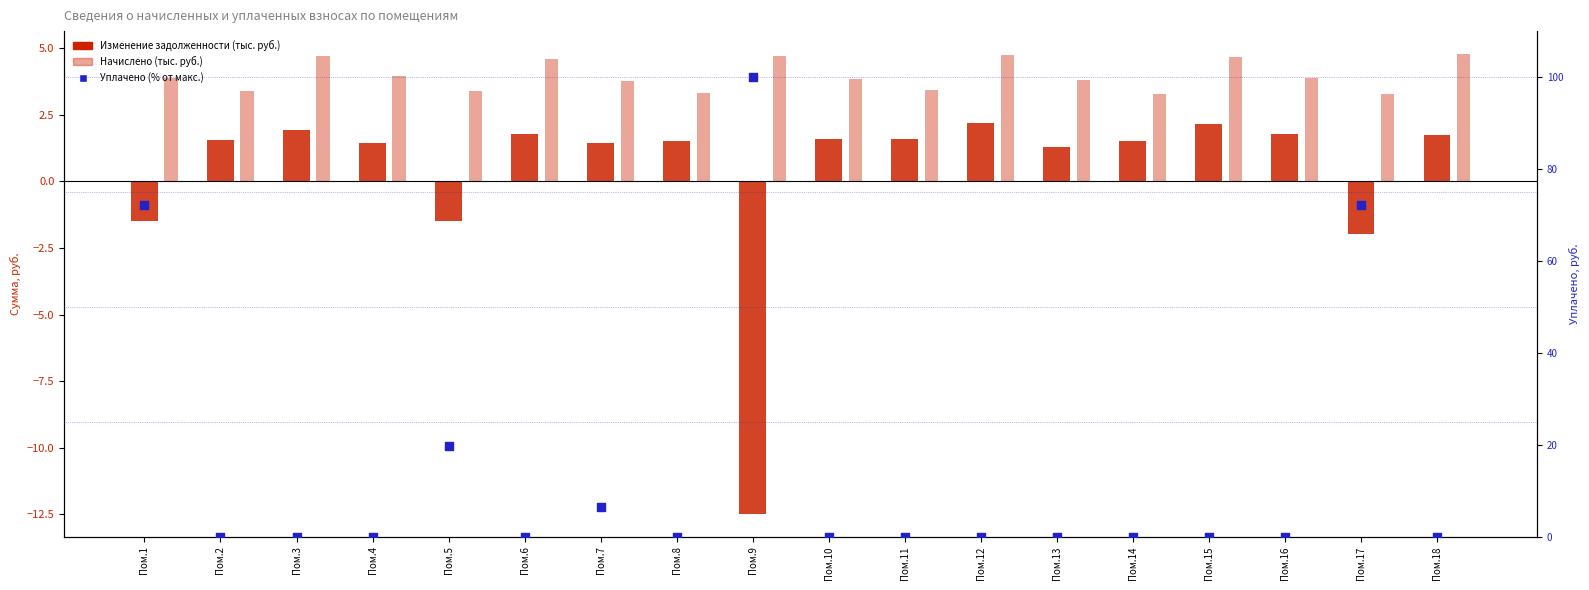

Which series has the largest Y range (max minus min)?

Уплачено (% от макс.)